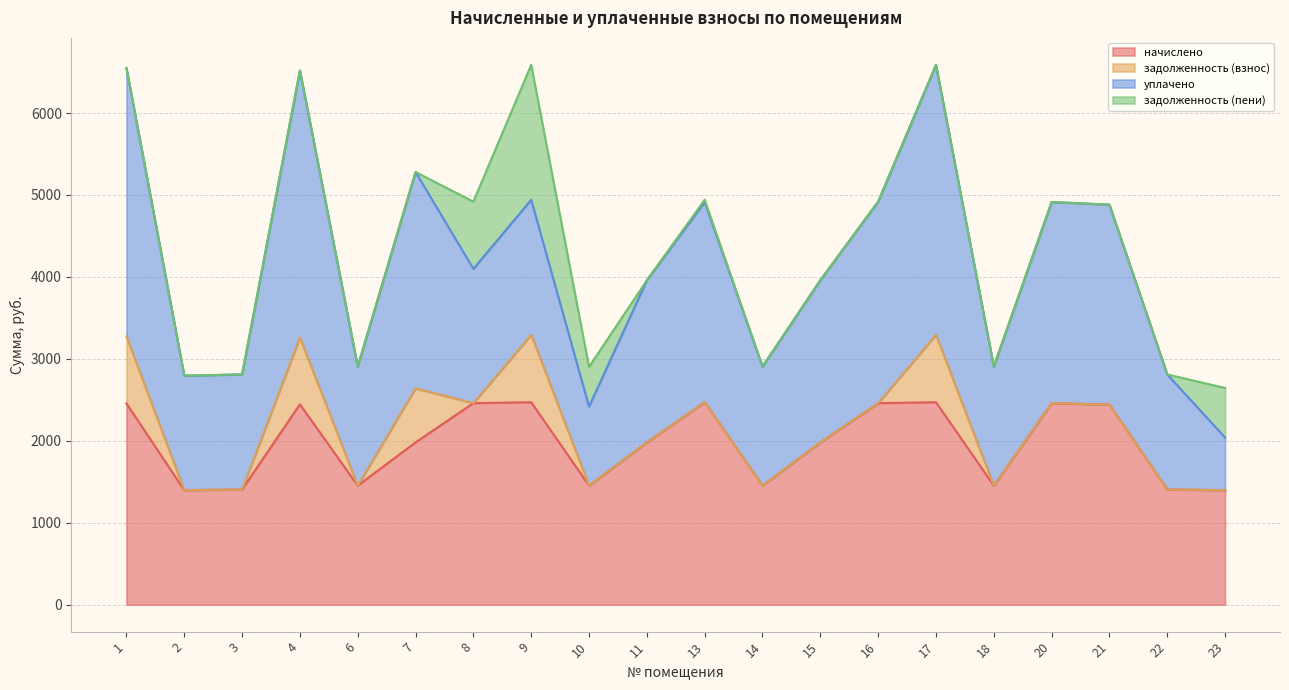

What is the difference between the second highest and minimum values in the начислено series?

1072.9